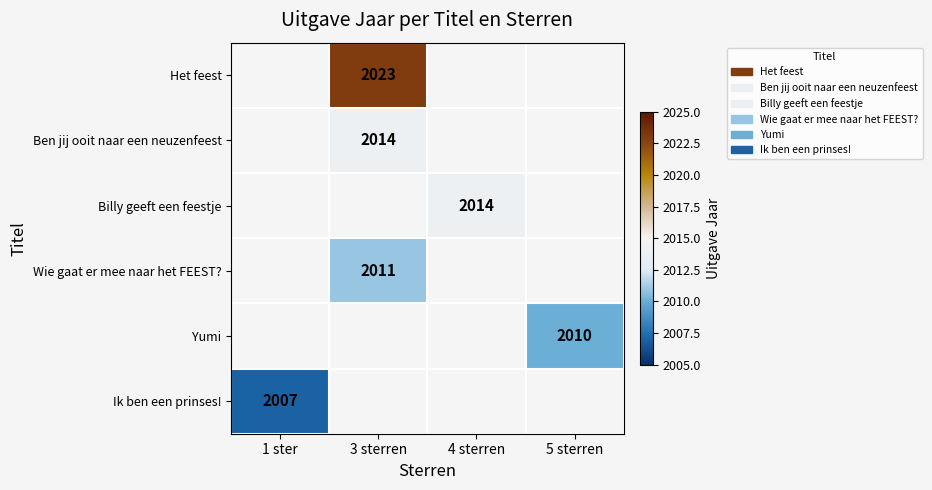

The value of Yumi at 5 sterren is 2010. True or false?

True